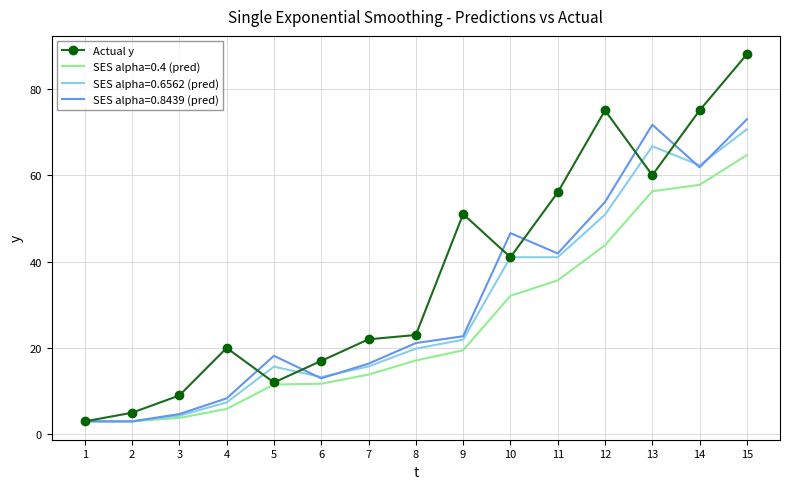

Where is Actual y nearest to the value 45?

10